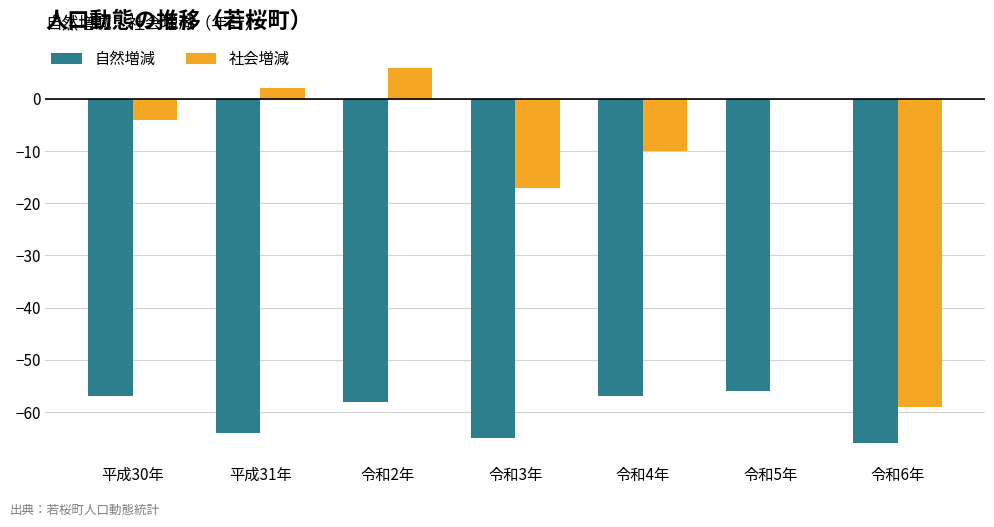

What value does the 自然増減 series have at 令和4年, to the nearest 10?

-60